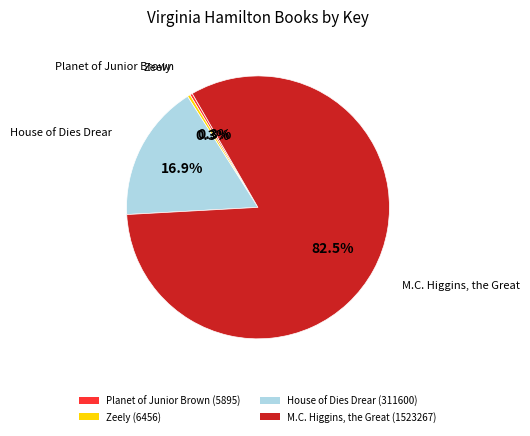

Do Zeely (6456) and House of Dies Drear (311600) together represent more than half of the pie?

No